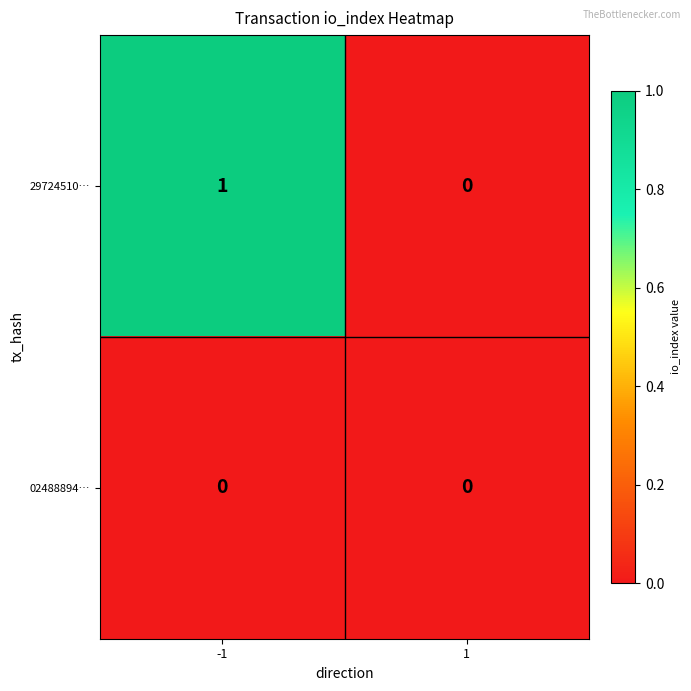

The value of 29724510… at -1 is 1. True or false?

True